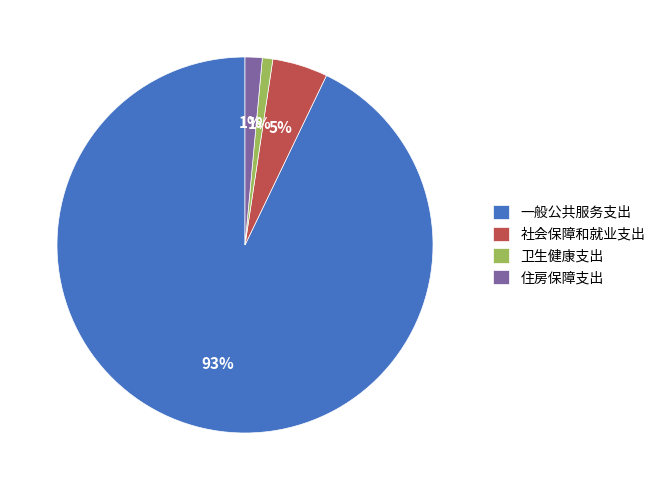

Which category accounts for the majority?

一般公共服务支出